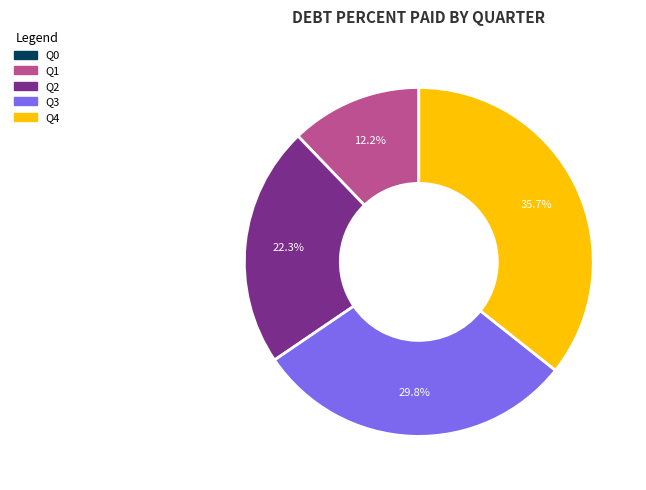

The Q1 slice represents 12% of the pie. True or false?

True